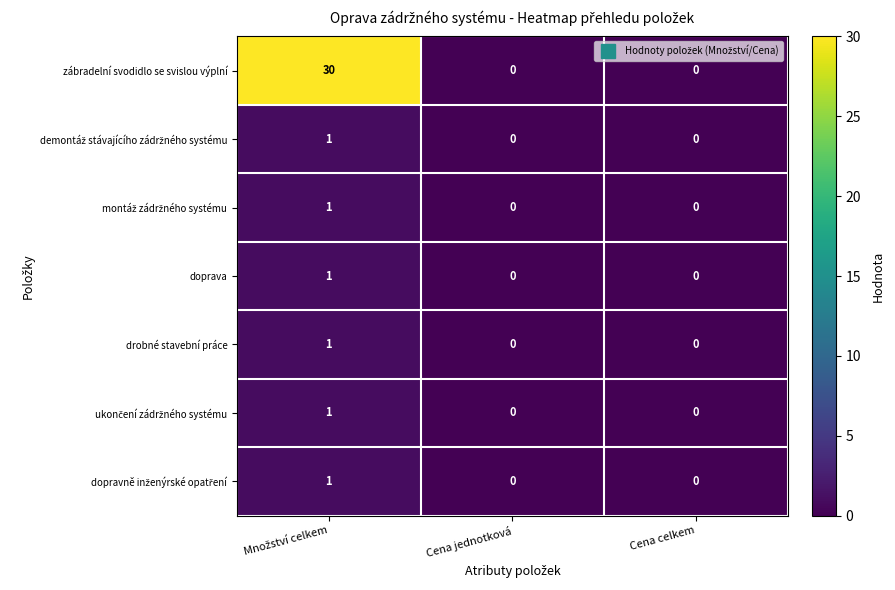

Which series has the largest total across all categories?

zábradelní svodidlo se svislou výplní